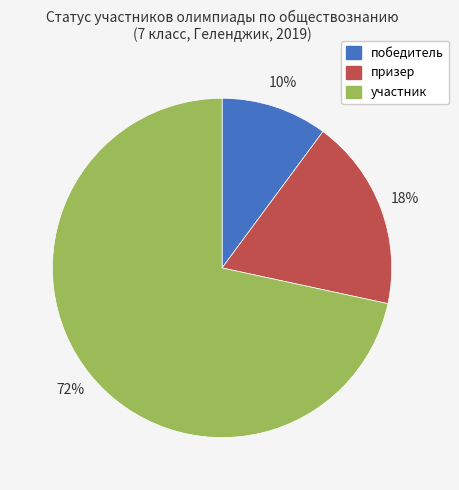

True or false: участник accounts for 72% of the total.

True